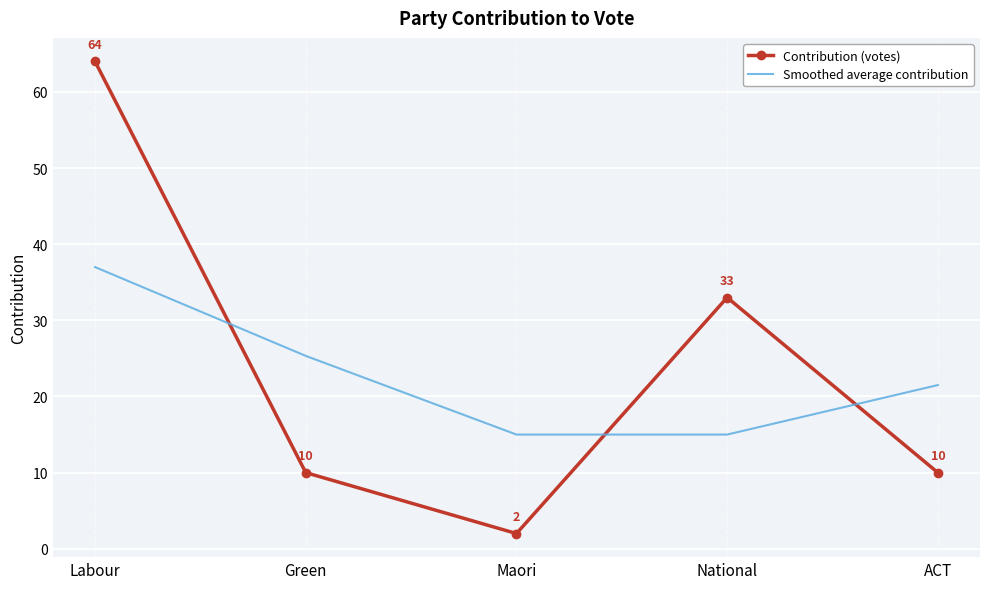

Read the Smoothed average contribution value at ACT.

21.5